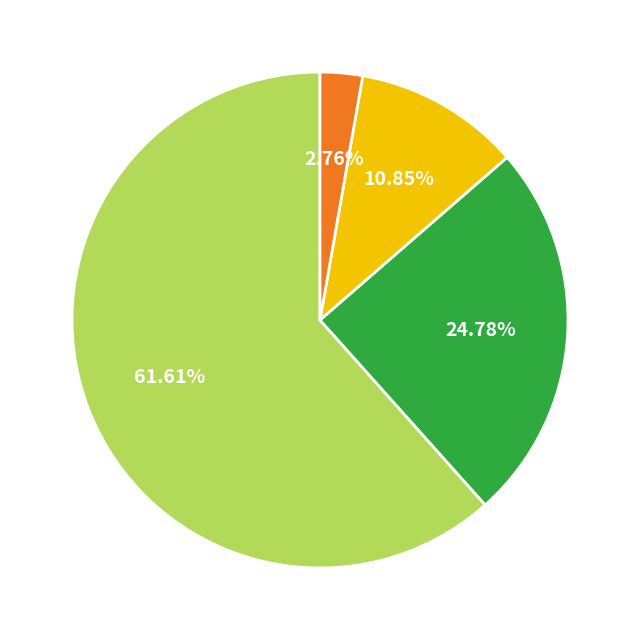

Does any single category account for the majority?

Yes